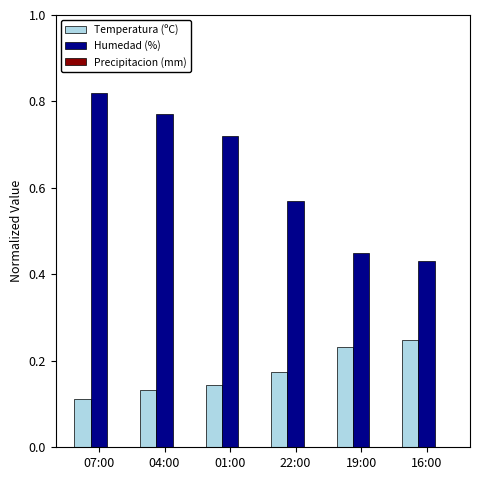

Is it true that Humedad (%) equals 0.3 at 19:00?

False